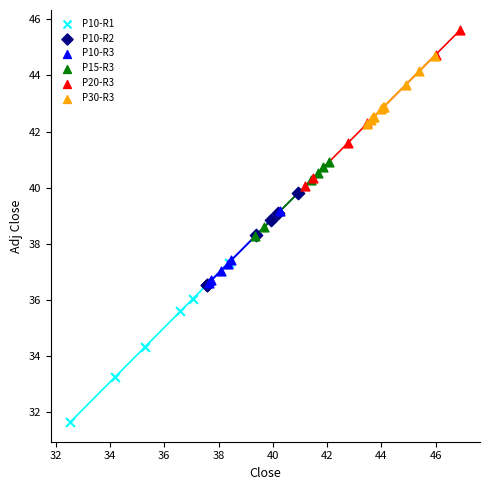

Which series reaches the maximum Y coordinate?

P20-R3